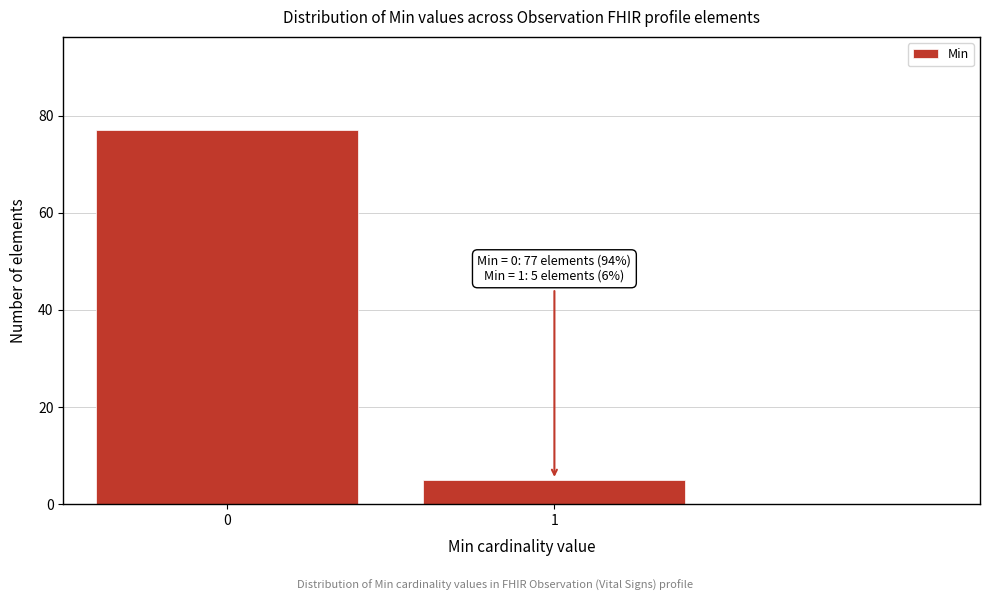

Reading left to right, transcribe all the data shown in this chart.

0=77	1=5